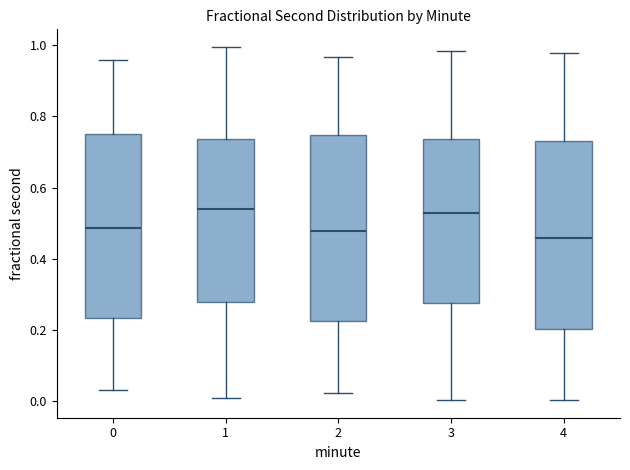

Where does the median line of the box at x = 0 sit on the y-axis? The values are not printed on the chart, so give them approximately, as read against the axis.

0.48